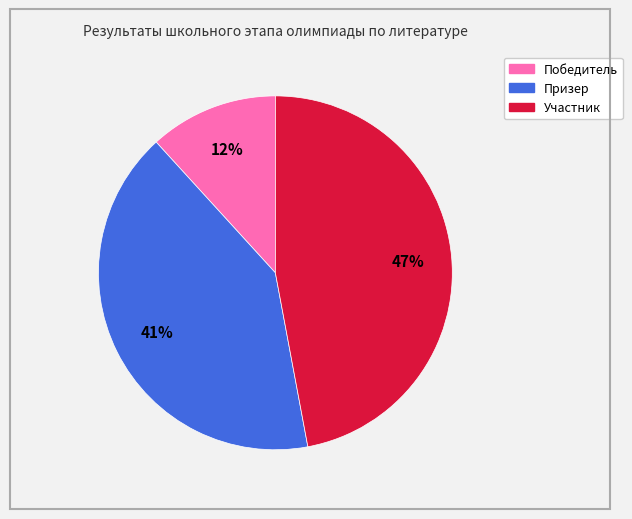

Rank the categories by value from lowest to highest.

Победитель, Призер, Участник